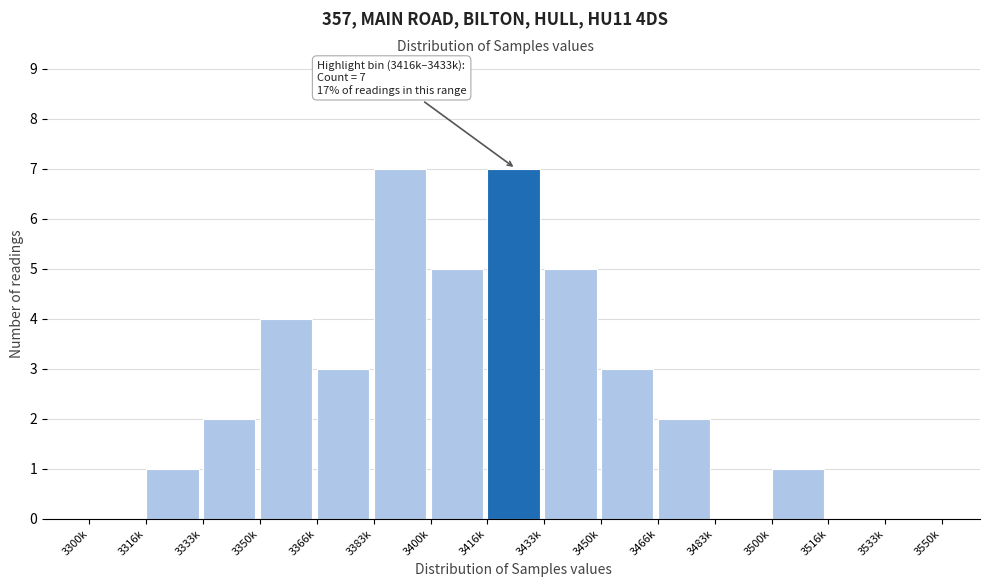

Reading left to right, extract all data points from this chart.

3300k=0	3316k=1	3333k=2	3350k=4	3366k=3	3383k=7	3400k=5	3416k=7	3433k=5	3450k=3	3466k=2	3483k=0	3500k=1	3516k=0	3533k=0